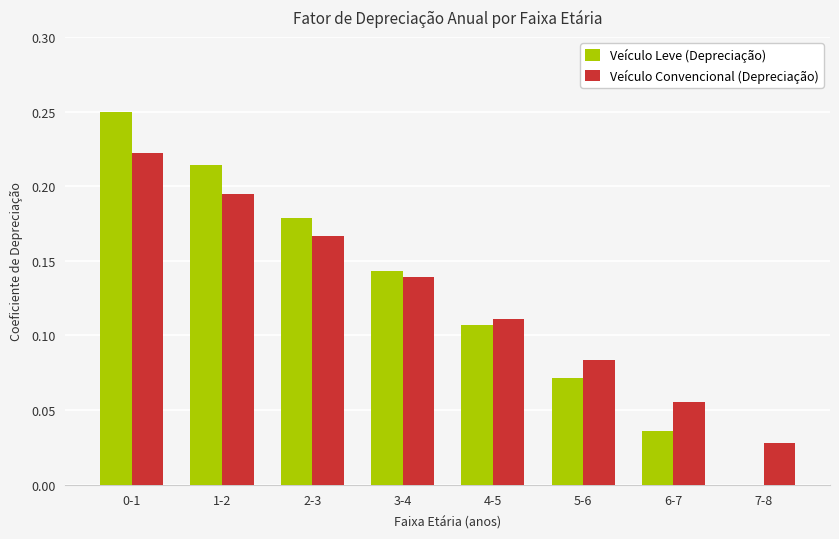

Is it true that Veículo Leve (Depreciação) equals 0.0 at 6-7?

True